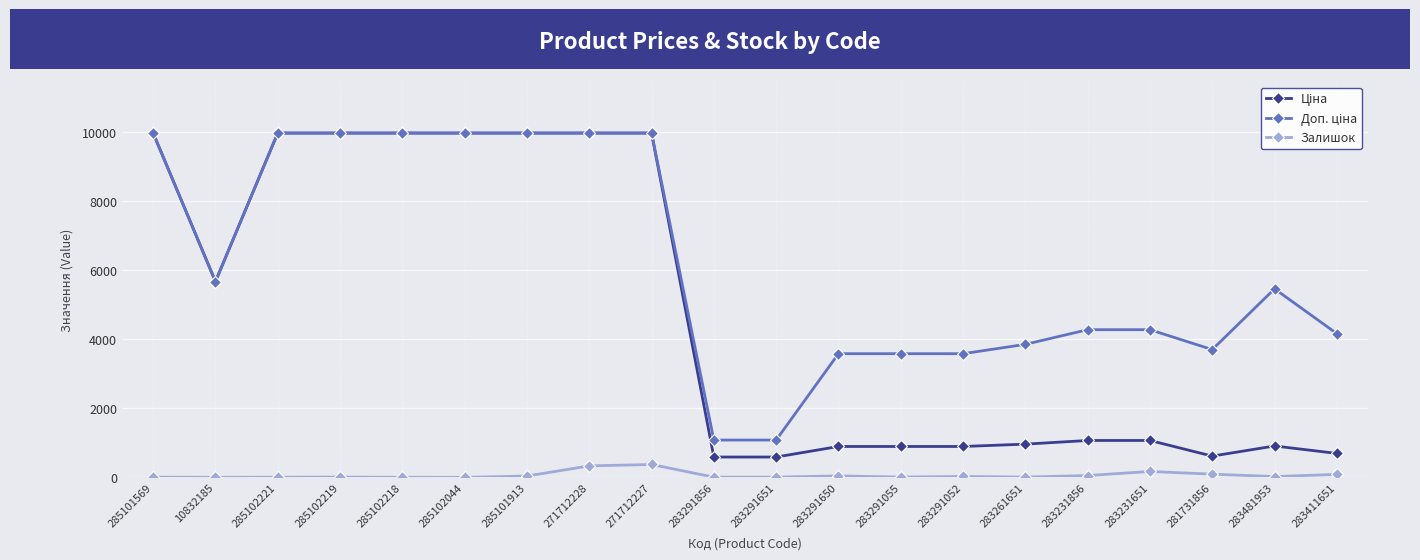

How many categories are shown in the chart?

20